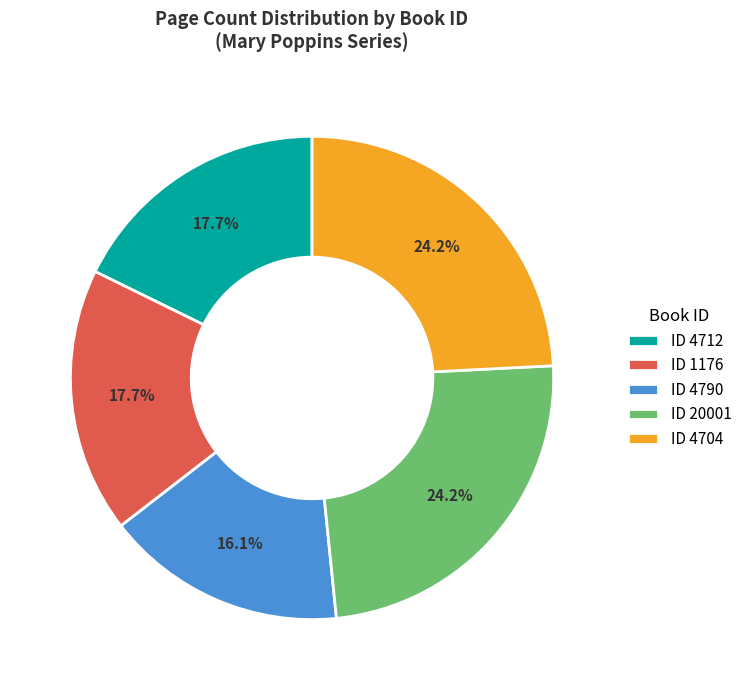

Is the sum of ID 1176 and ID 4704 greater than half?

No